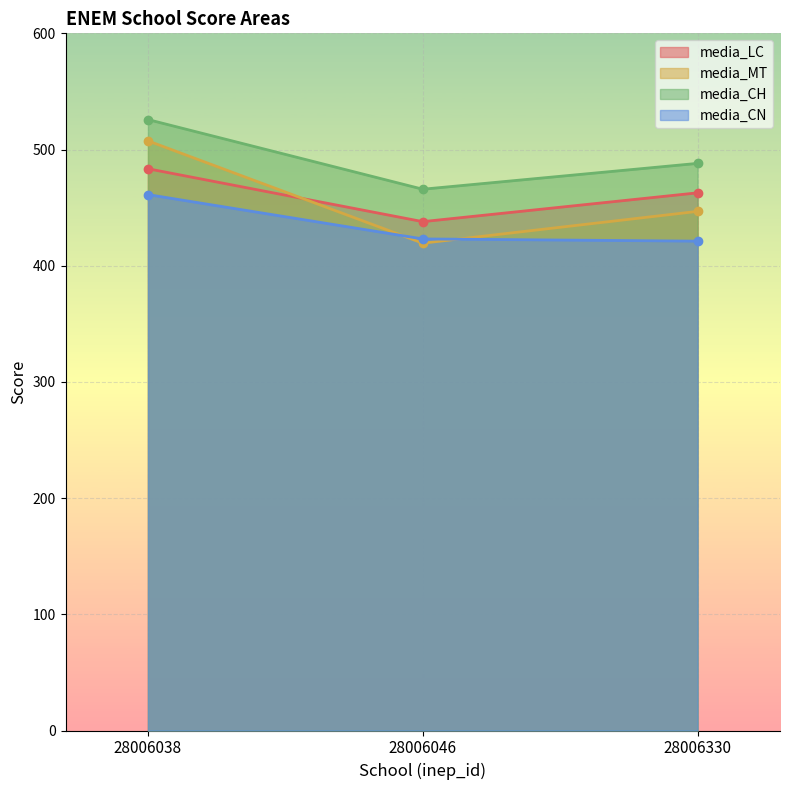

Reading right to left, what are all the values shown in this chart?

media_LC: 28006330=462.7	28006046=437.9	28006038=483.5
media_MT: 28006330=446.8	28006046=419.4	28006038=507.5
media_CH: 28006330=488.1	28006046=465.8	28006038=525.8
media_CN: 28006330=421.1	28006046=423.1	28006038=461.2